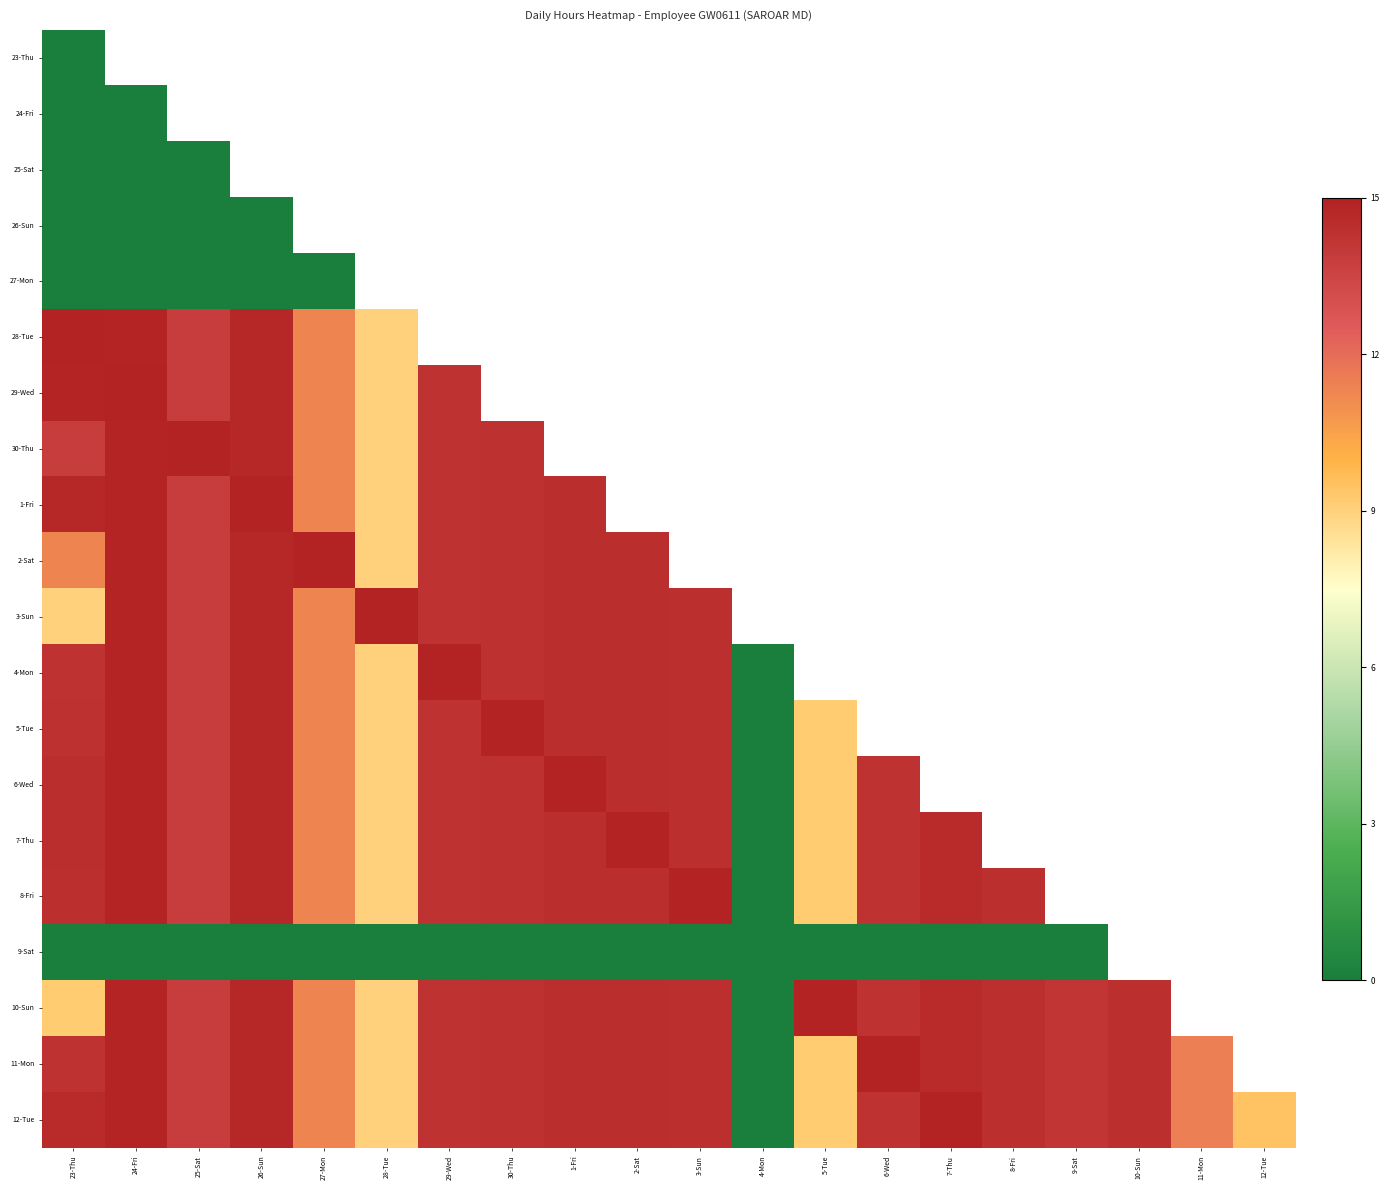

Is the value of 7-Thu at 7-Thu greater than the value of 9-Sat at 29-Wed?

Yes